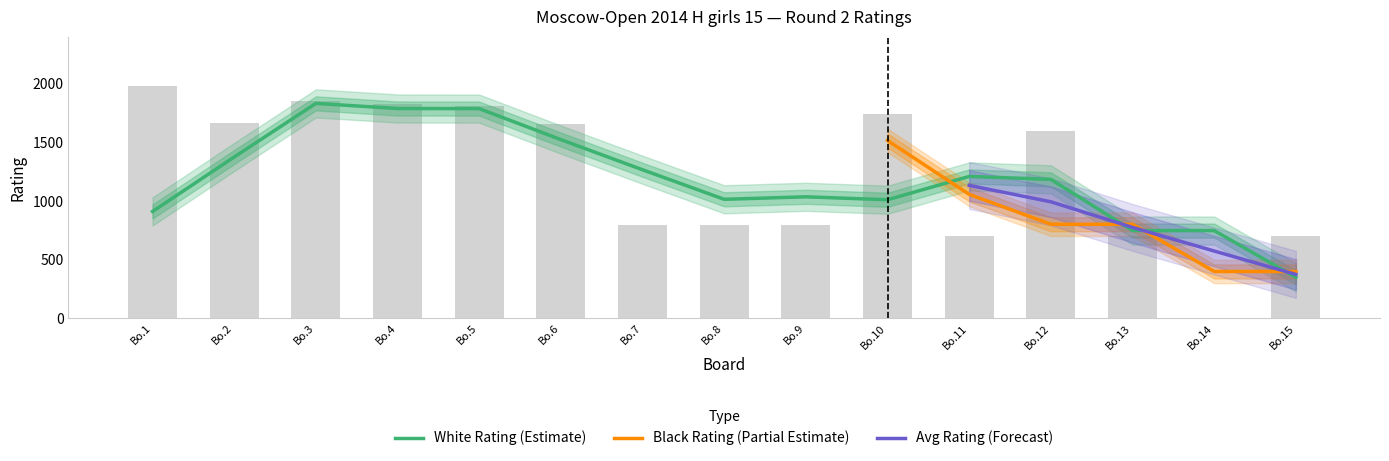

Count the number of categories in the chart.

15